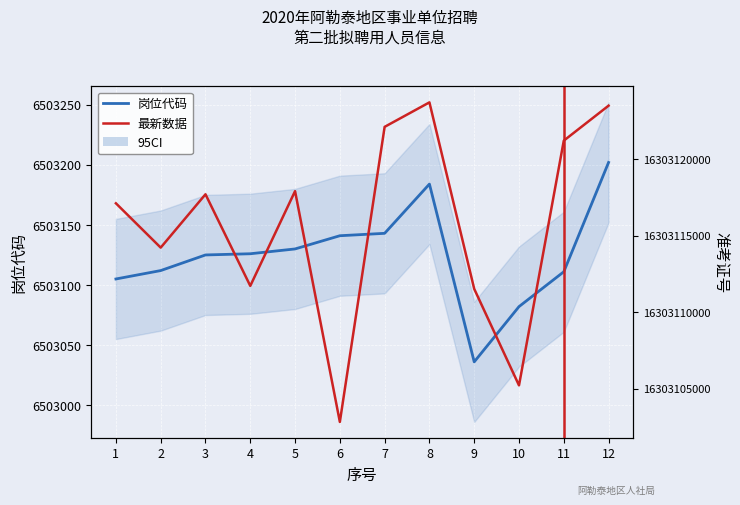

What is the total value across all series at 4?

16309614843